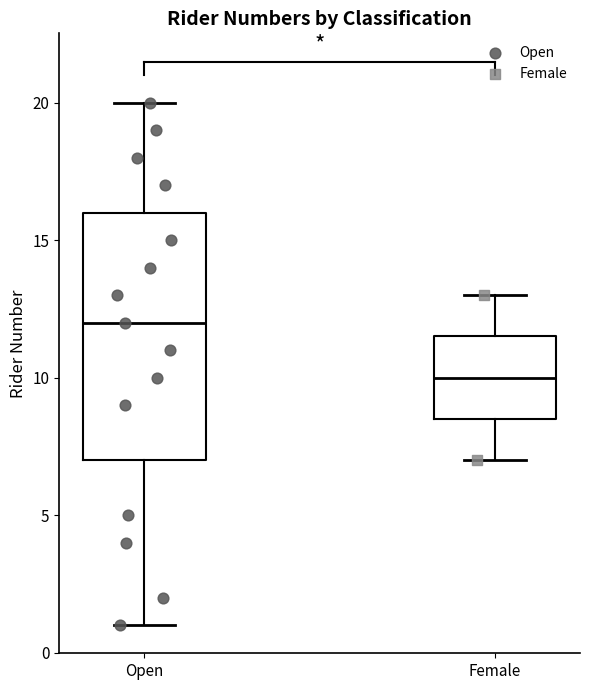

Where does the upper whisker of the box for Open end on the y-axis? The values are not printed on the chart, so give them approximately, as read against the axis.

20.0